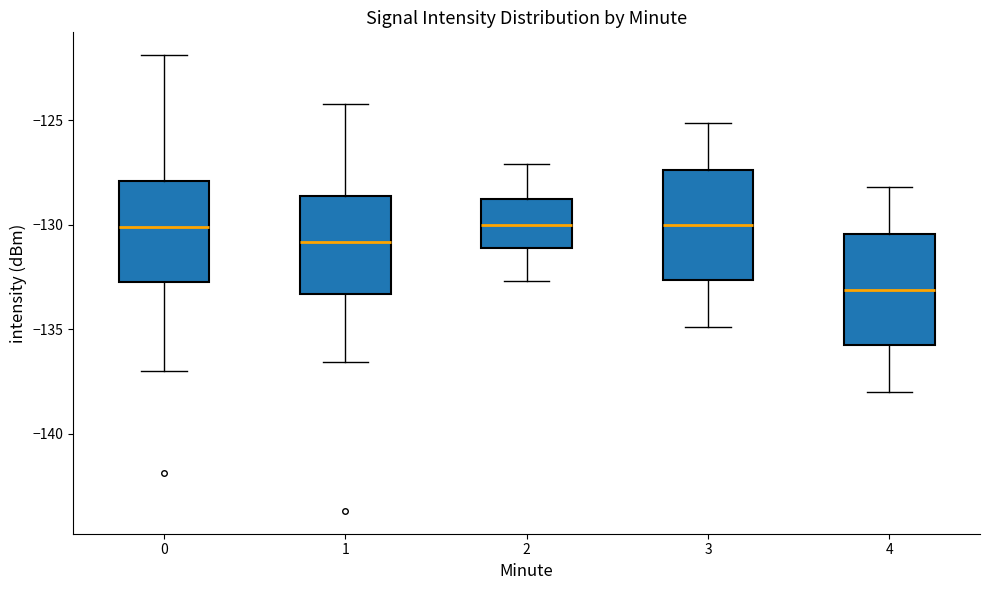

Reading left to right, transcribe this box plot: for each box, give where its median line is, the range the box spans, and where its two whiskers end, as read against the y-axis. The values are not printed on the chart, so give them approximately, as read against the axis.

0: median -130.0, box -133.0 to -128.0, whiskers -137.0 to -122.0
1: median -131.0, box -133.5 to -128.5, whiskers -136.5 to -124.0
2: median -130.0, box -131.0 to -128.5, whiskers -132.5 to -127.0
3: median -130.0, box -132.5 to -127.5, whiskers -135.0 to -125.0
4: median -133.0, box -135.5 to -130.5, whiskers -138.0 to -128.0